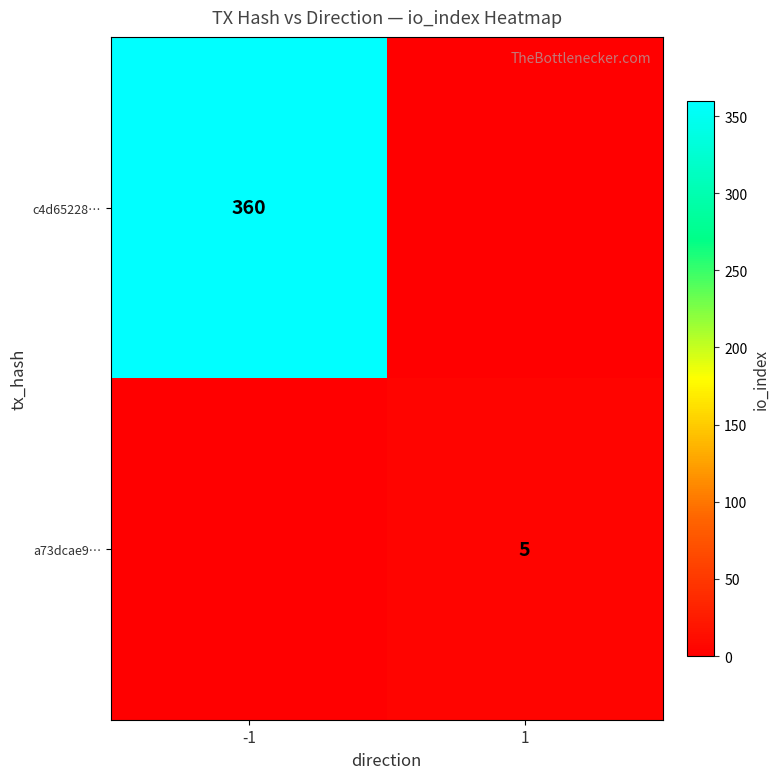

True or false: a73dcae9… has a value of 5 at 1.

True